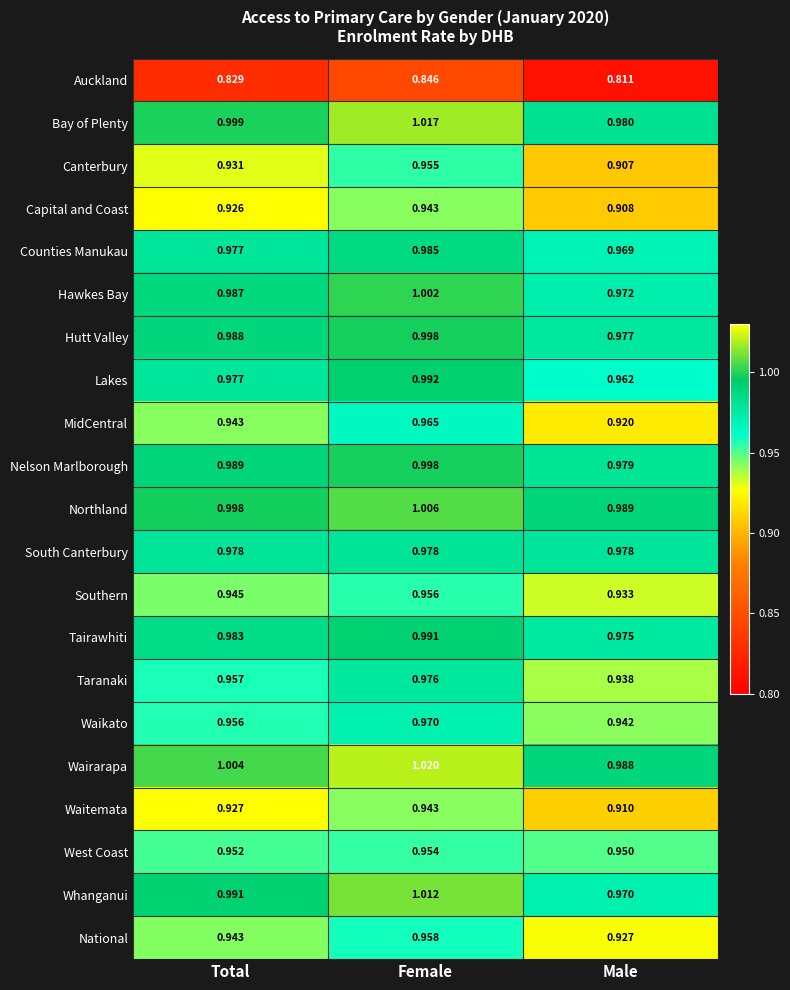

Which label corresponds to the smallest value in the chart?

Male